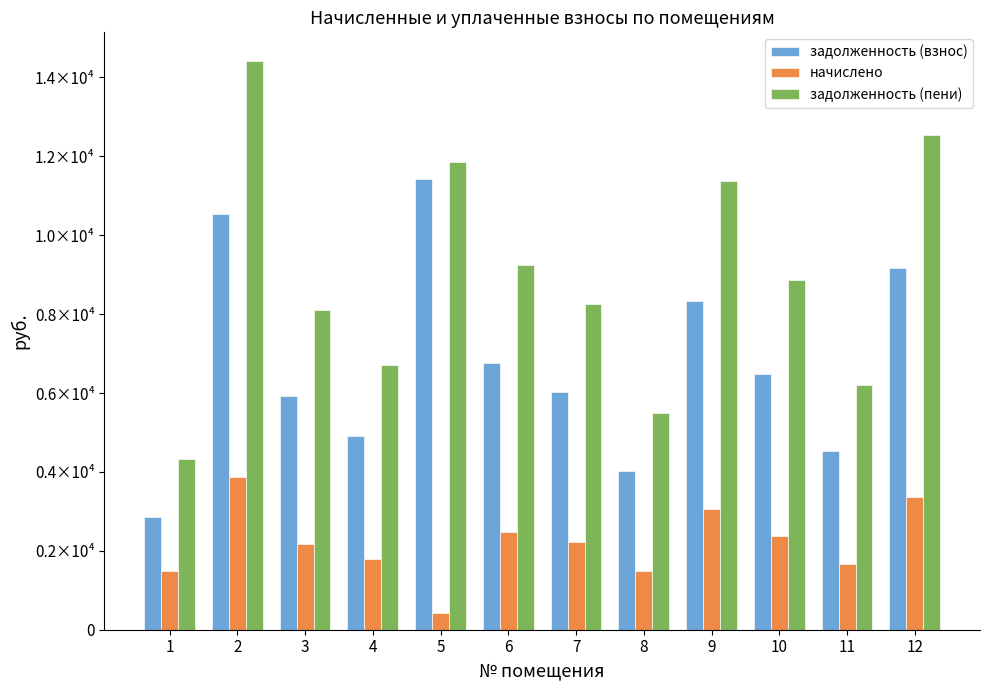

List the series in order of their peak value, highest first.

задолженность (пени), задолженность (взнос), начислено